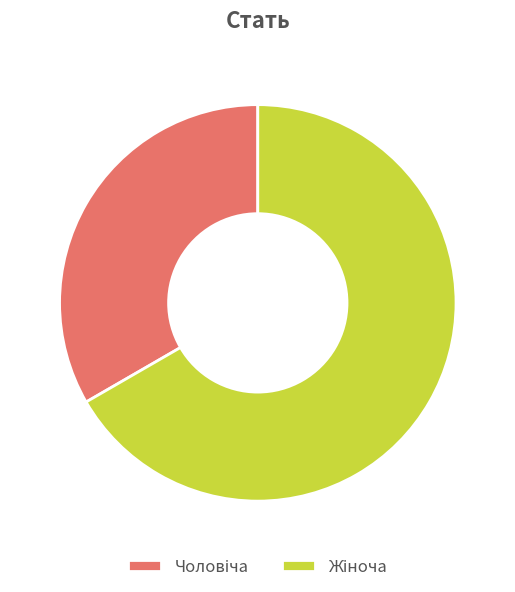

Is there any slice that represents more than half of the pie?

Yes